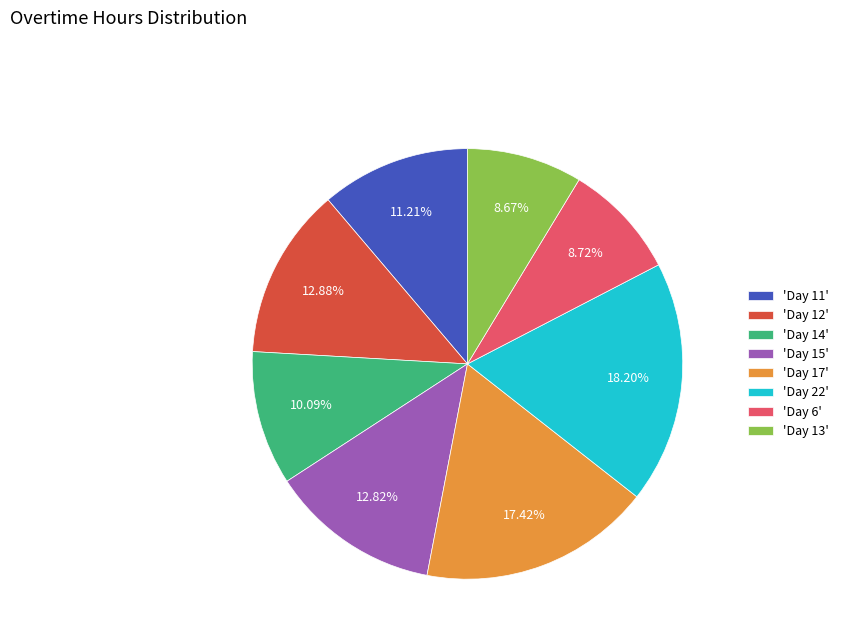

Which category has the biggest portion of the pie?

'Day 22'